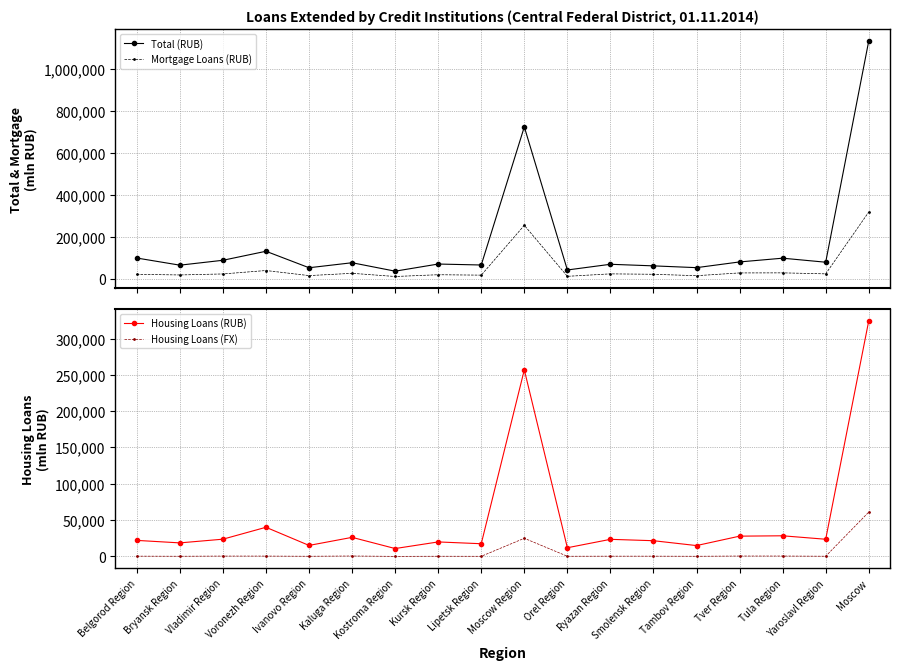

Which series has the largest range (max minus min)?

Total (RUB)